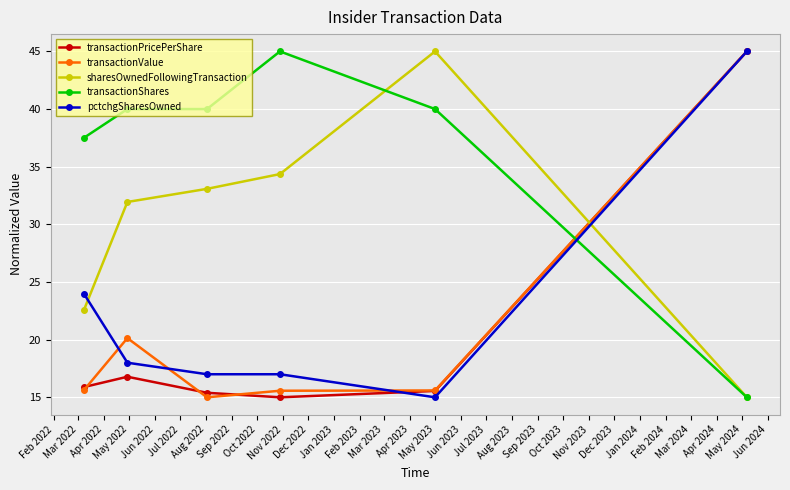

How many lines are shown in the chart?

5